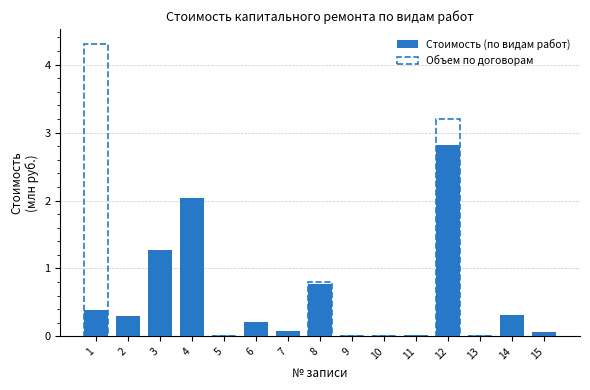

Reading left to right, extract all data points from this chart.

Стоимость (по видам работ): 1=0.4	2=0.3	3=1.3	4=2.0	5=0.0	6=0.2	7=0.1	8=0.8	9=0.0	10=0.0	11=0.0	12=2.8	13=0.0	14=0.3	15=0.1
Объем по договорам: 1=4.3	2=0.0	3=0.0	4=0.0	5=0.0	6=0.0	7=0.0	8=0.8	9=0.0	10=0.0	11=0.0	12=3.2	13=0.0	14=0.0	15=0.0